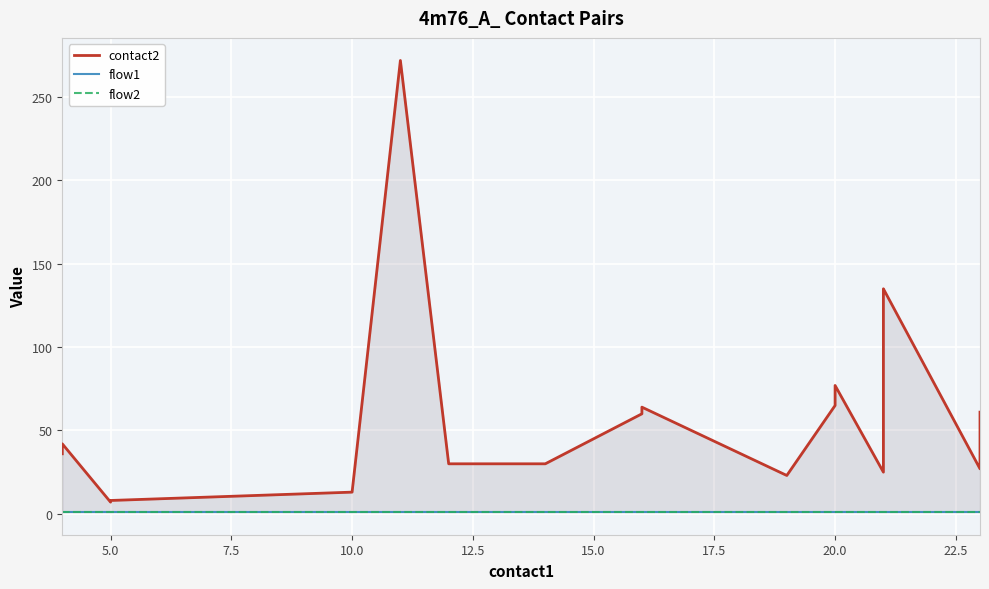

Which series has the widest spread of values?

contact2